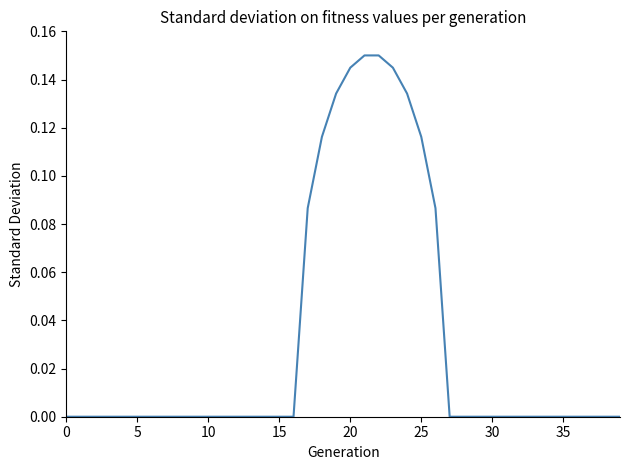

Does the chart have visible grid lines?

No